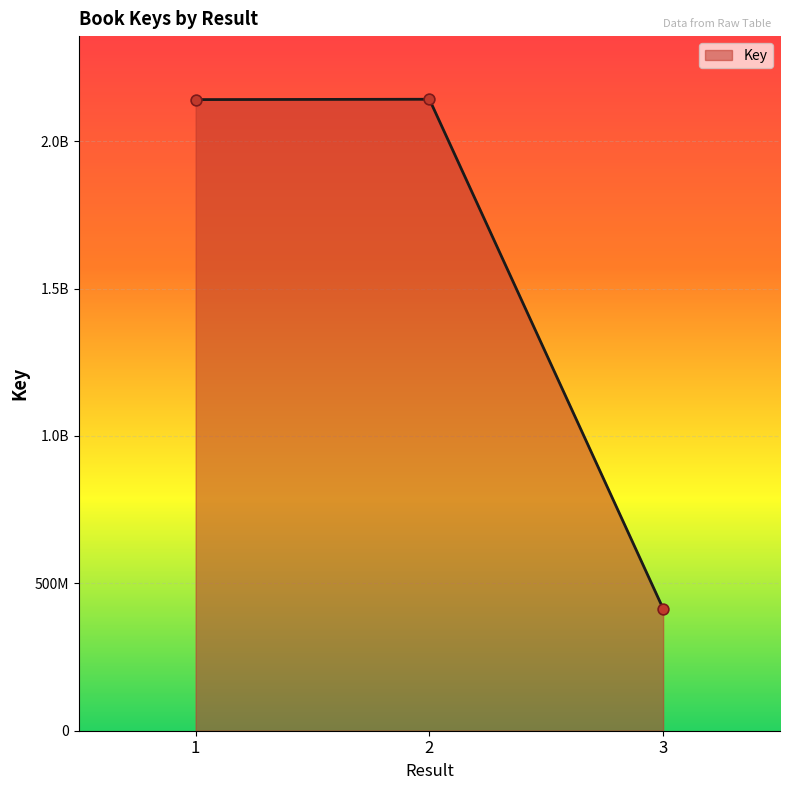

Which has a higher value, 2 or 3?

2